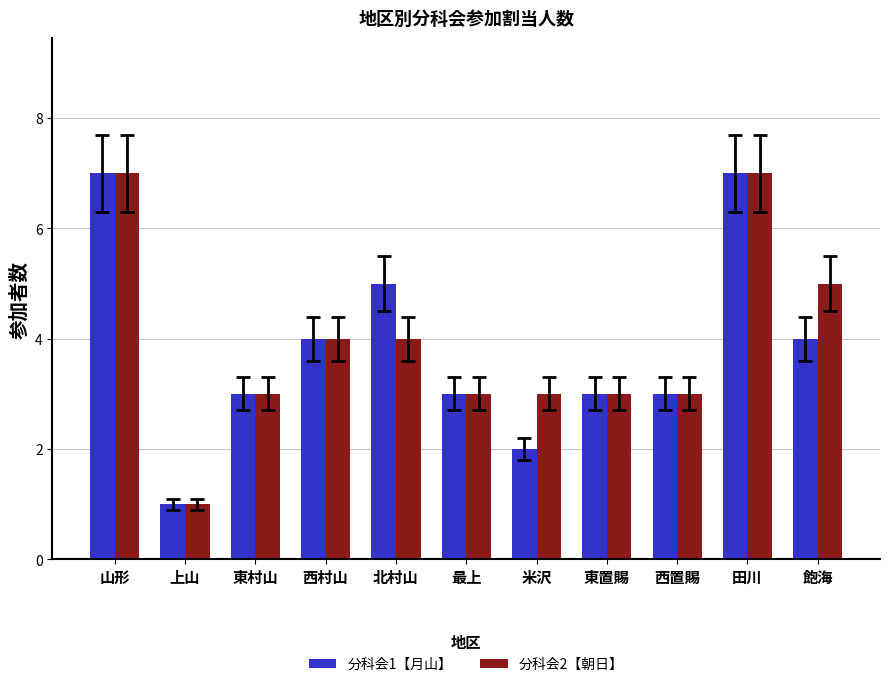

What is the label of the 8th bar from the left?

東置賜